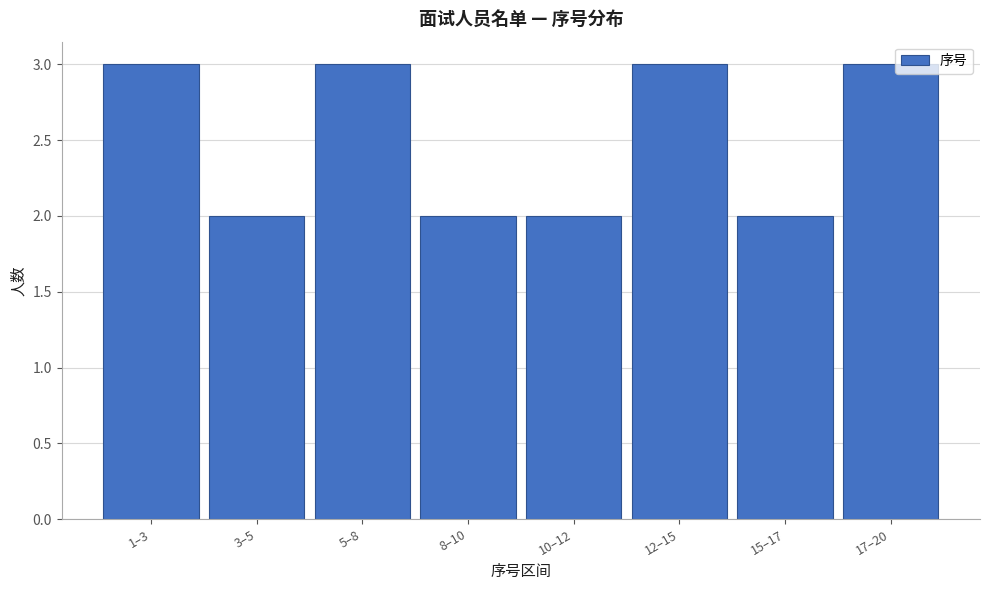

Reading left to right, extract all data points from this chart.

1–3=3	3–5=2	5–8=3	8–10=2	10–12=2	12–15=3	15–17=2	17–20=3